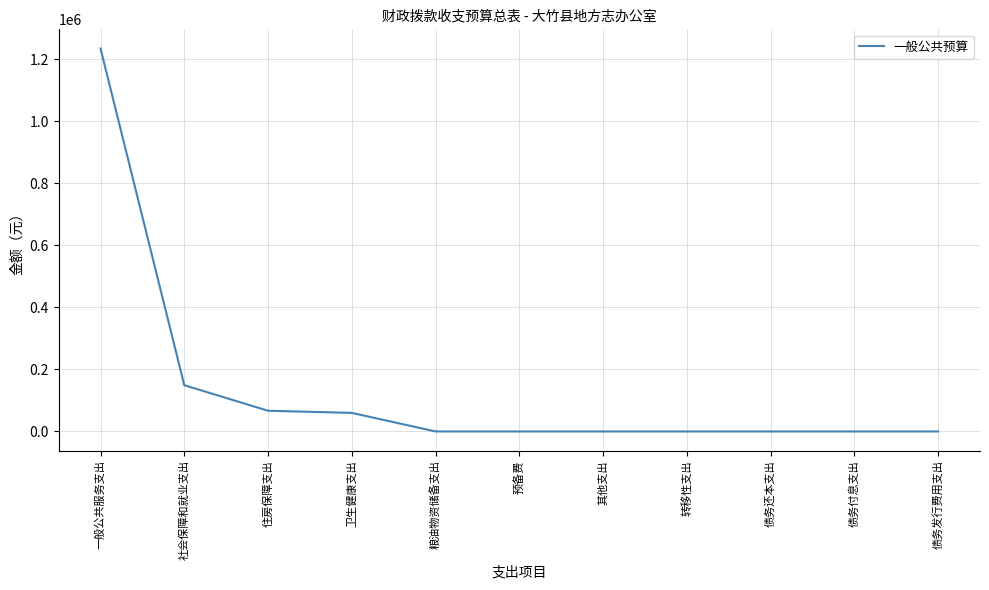

What position from the left is 债务还本支出?

9